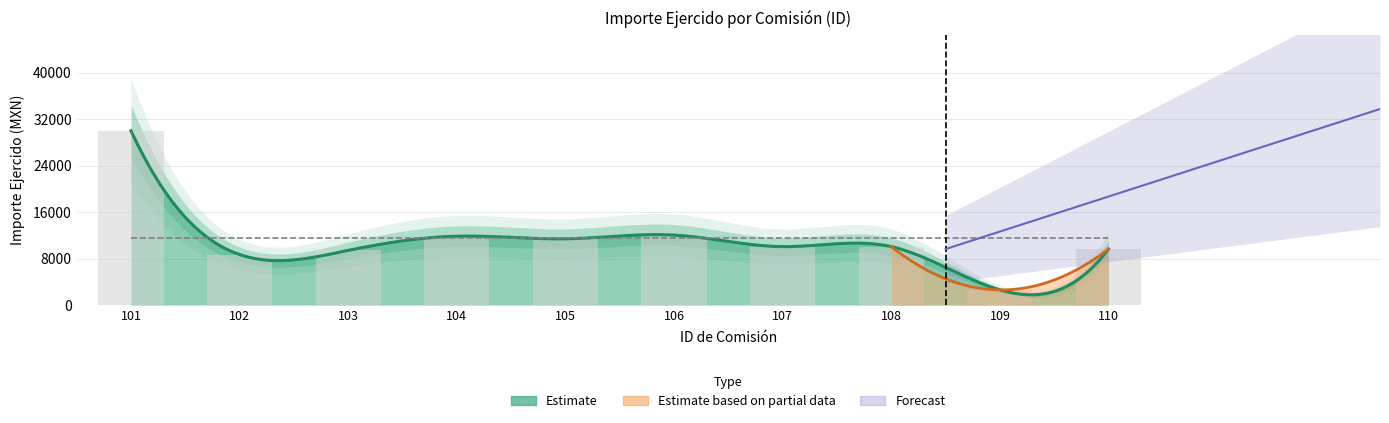

What is the sum of the values at 110 and 108?

19707.7